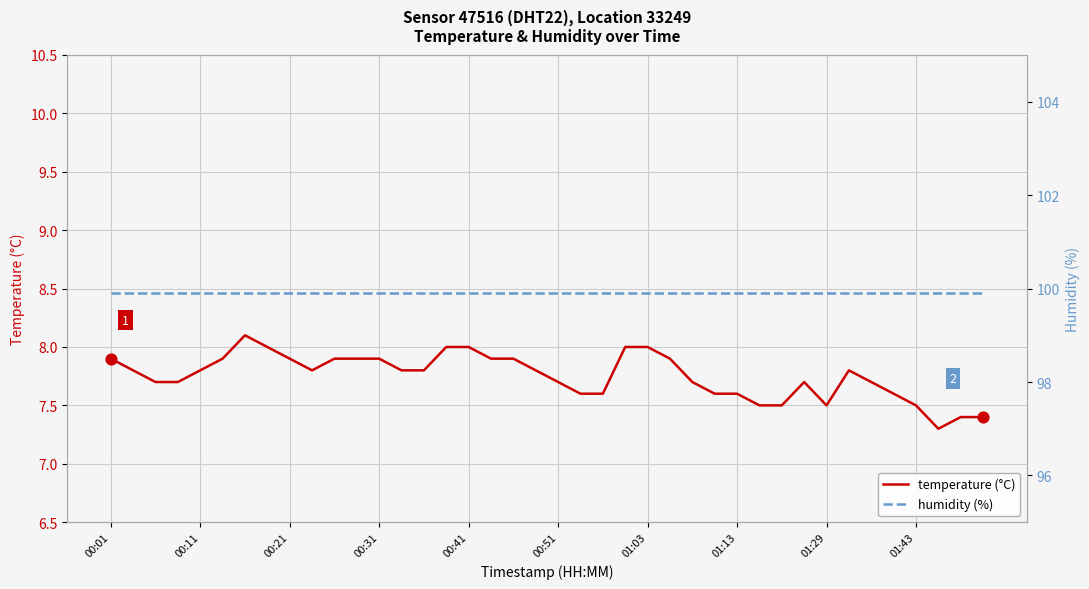

What is the maximum value for temperature (°C)?

8.1